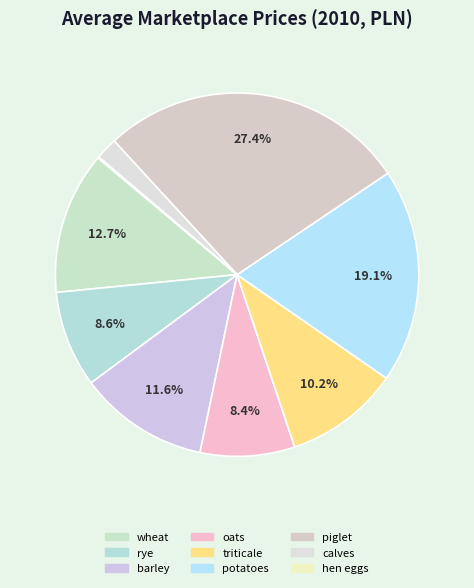

Approximately how many times larger is the value at calves compared to triticale?

0.2